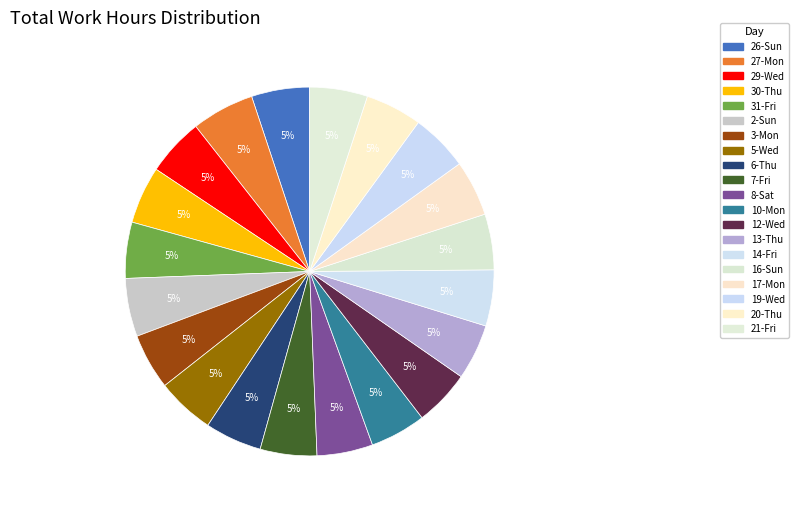

What percentage is the 14-Fri slice, to the nearest percent?

5%